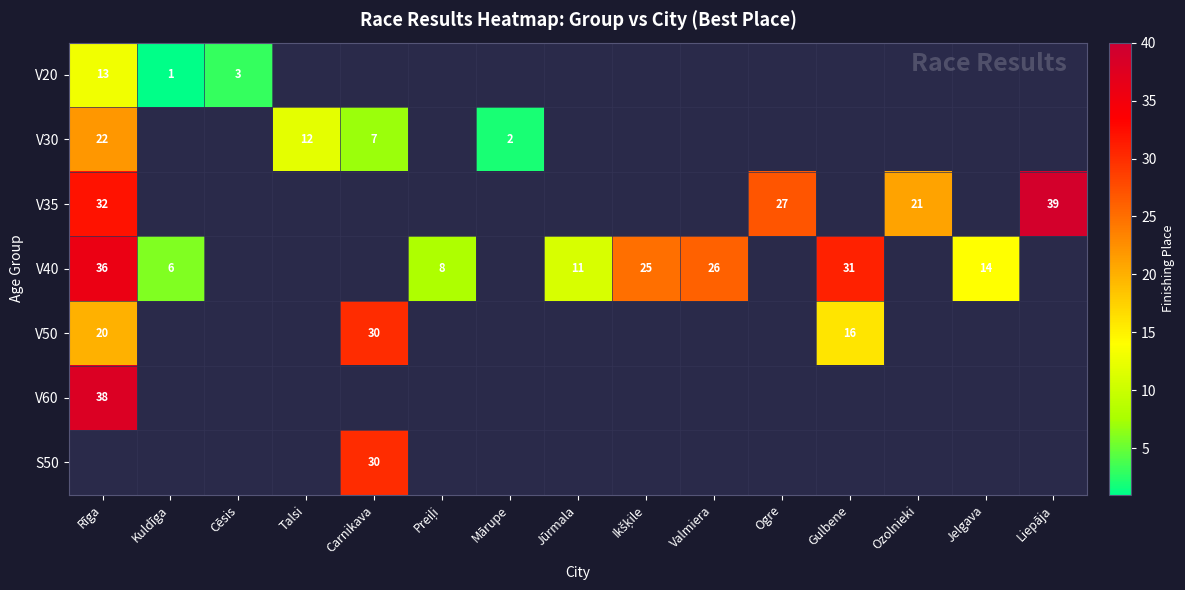

Is it true that V40 equals 31 at Gulbene?

True